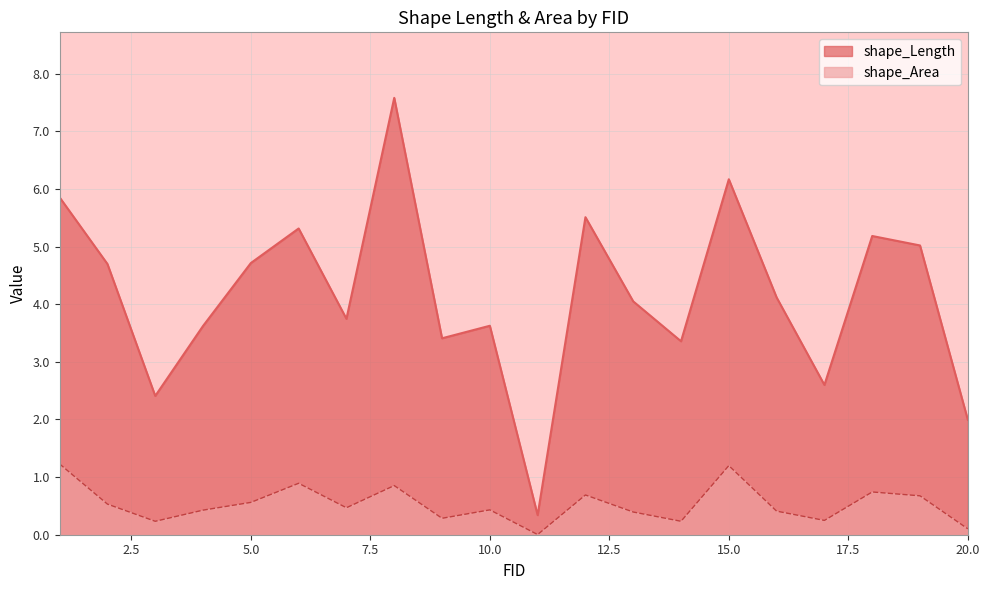

List the series in order of their overall mean, highest first.

shape_Length, shape_Area